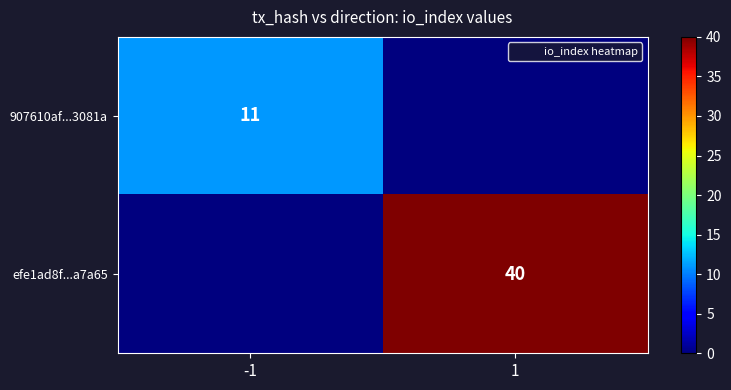

Between 1 and -1, which is larger?

-1